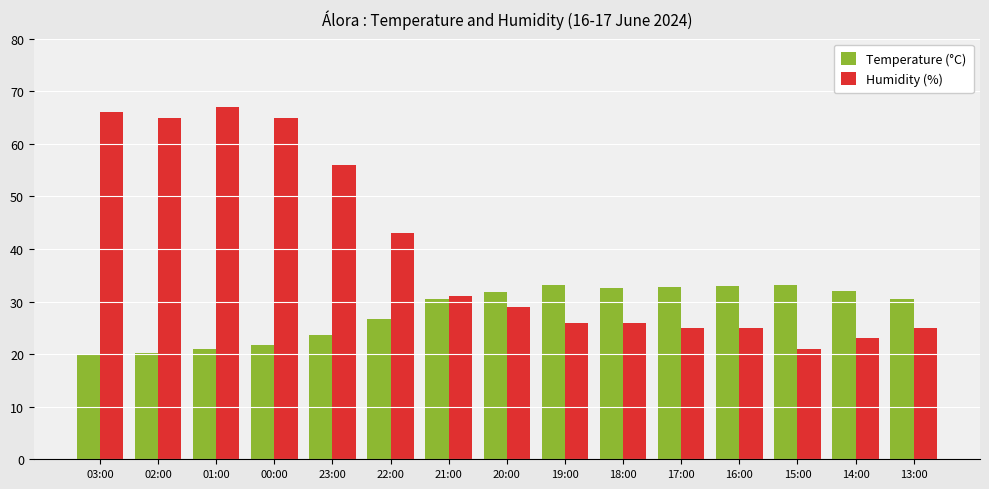

What position from the left is 00:00?

4